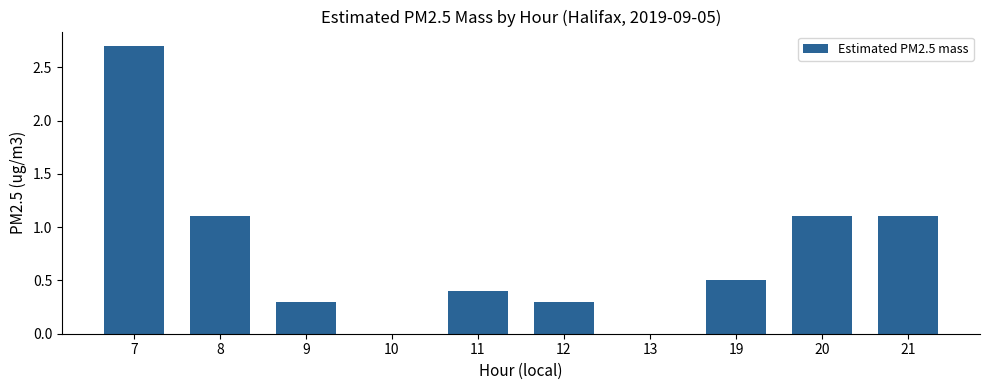

Reading right to left, transcribe all the data shown in this chart.

21=1.1	20=1.1	19=0.5	13=0.0	12=0.3	11=0.4	10=0.0	9=0.3	8=1.1	7=2.7